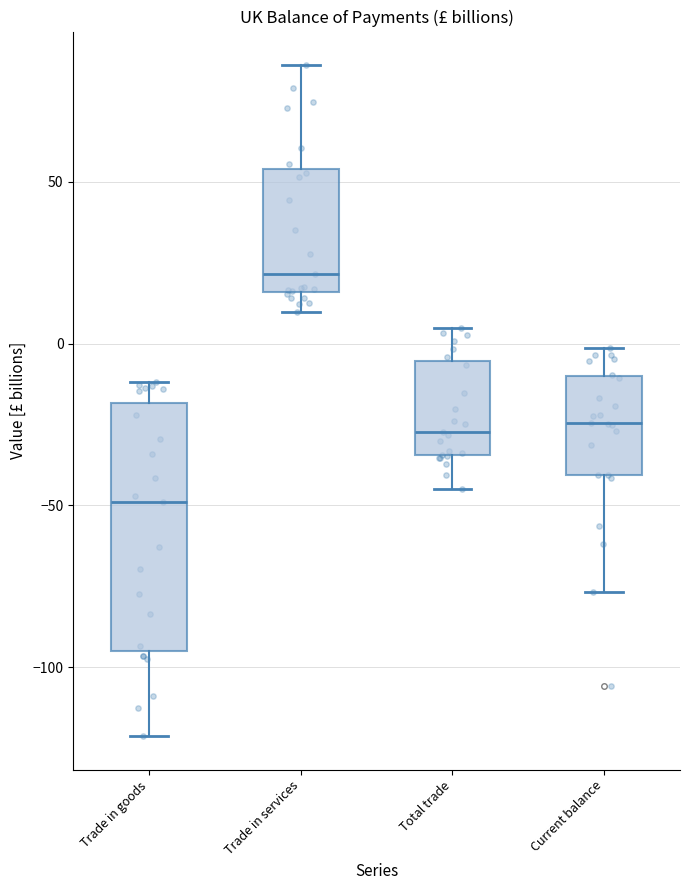

Reading left to right, transcribe this box plot: for each box, give where its median line is, the range the box spans, and where its two whiskers end, as read against the y-axis. The values are not printed on the chart, so give them approximately, as read against the axis.

Trade in goods: median -50, box -95 to -20, whiskers -120 to -10
Trade in services: median 20, box 15 to 55, whiskers 10 to 85
Total trade: median -25, box -35 to -5, whiskers -45 to 5
Current balance: median -25, box -40 to -10, whiskers -75 to 0